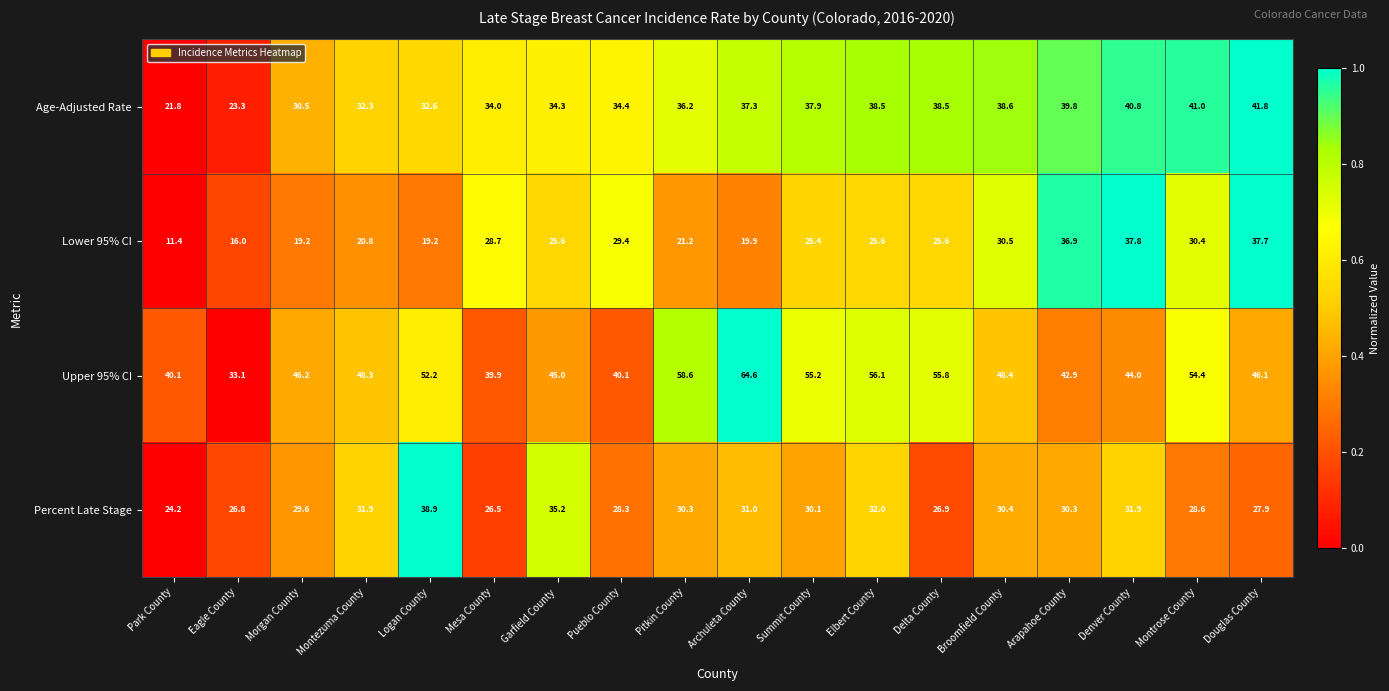

What value does the Lower 95% CI series have at Summit County?

25.4